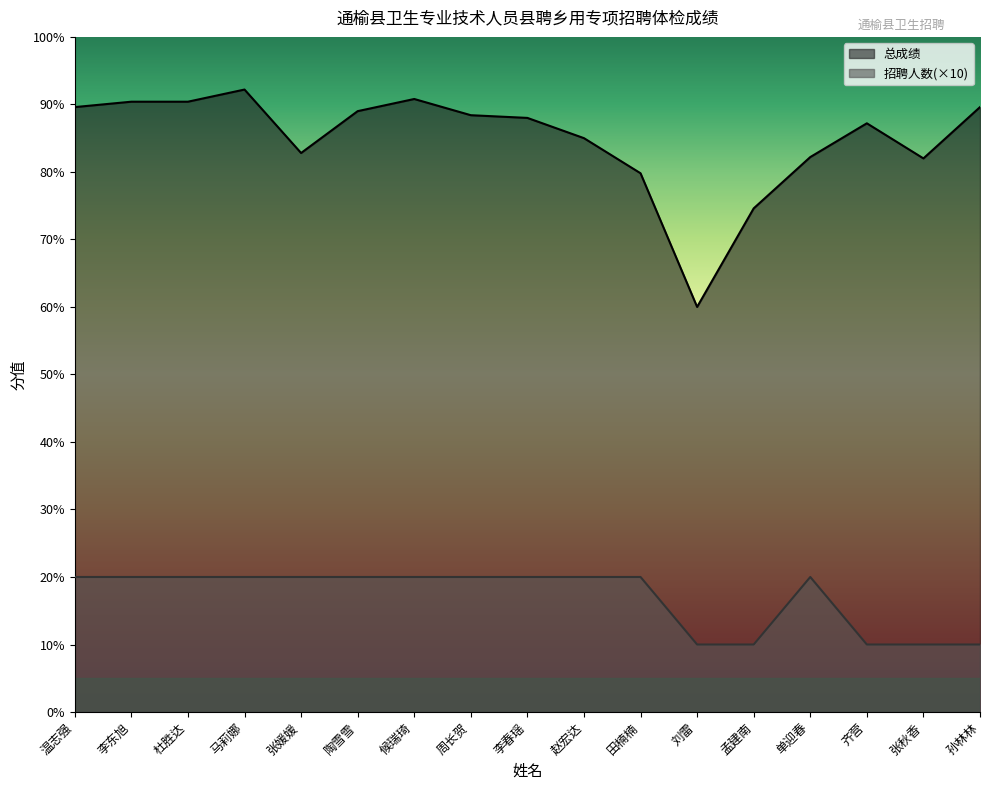

Which has a higher value, 田楠楠 or 温志强?

温志强